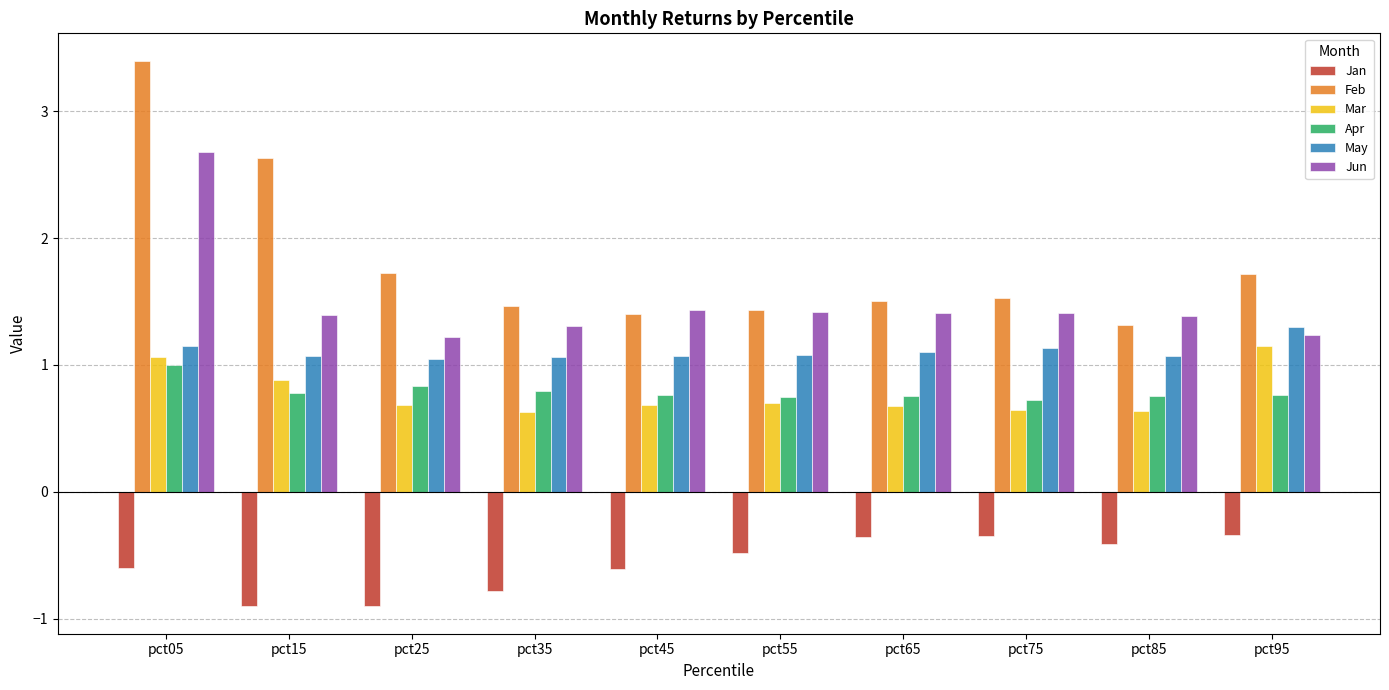

What is the minimum value shown in the chart?

-0.9